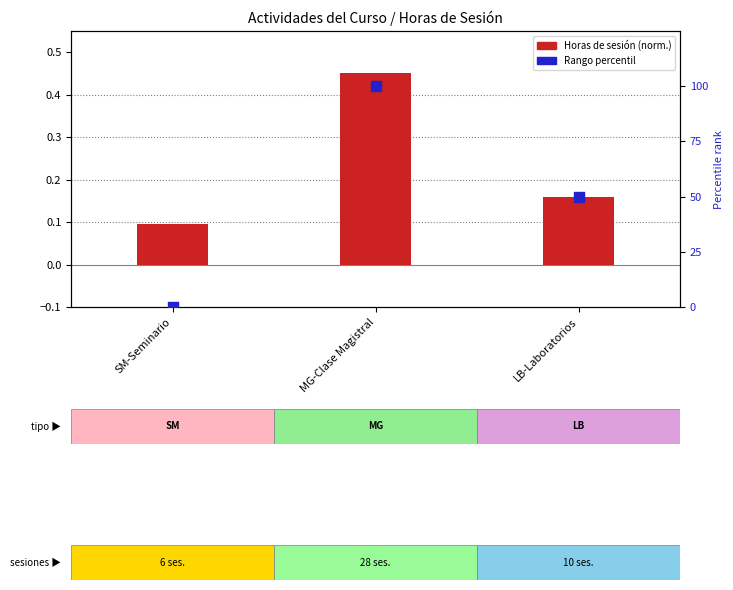

Which series has the largest total across all categories?

Rango percentil